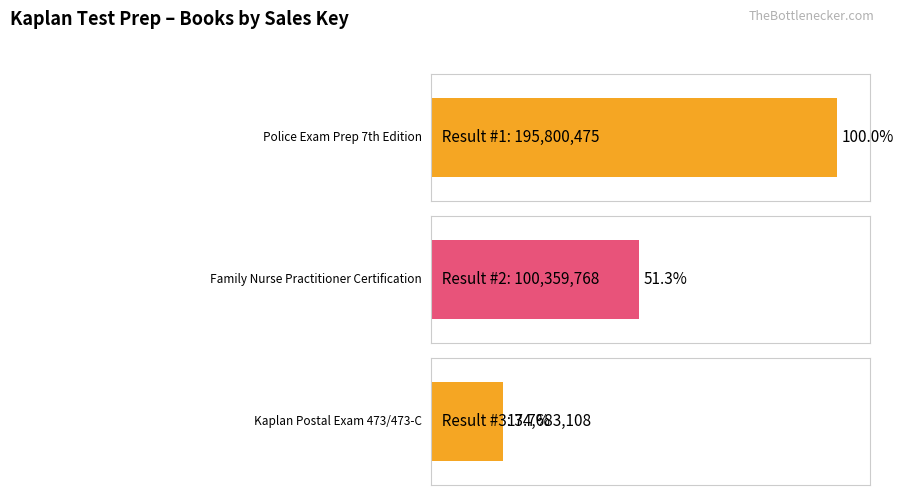

What is the smallest value displayed?

34683108